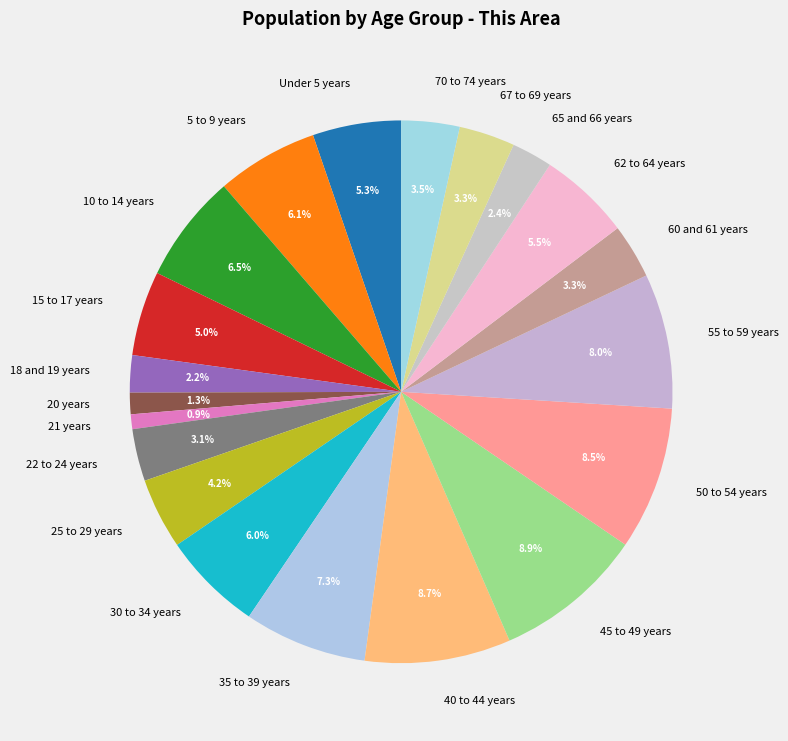

What percentage is NOT represented by 18 and 19 years?

97.8%